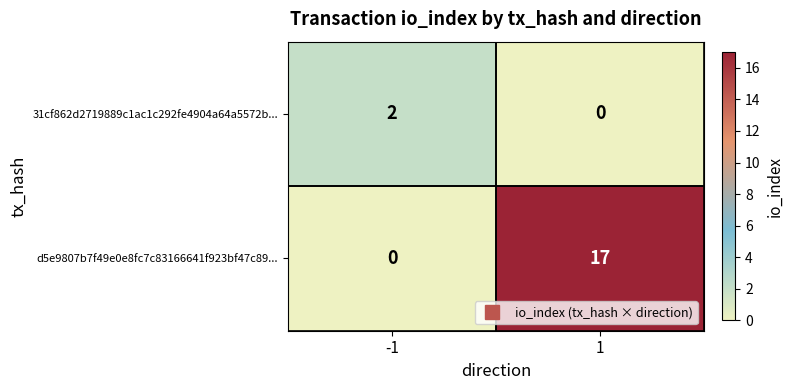

How many categories are shown in the chart?

2